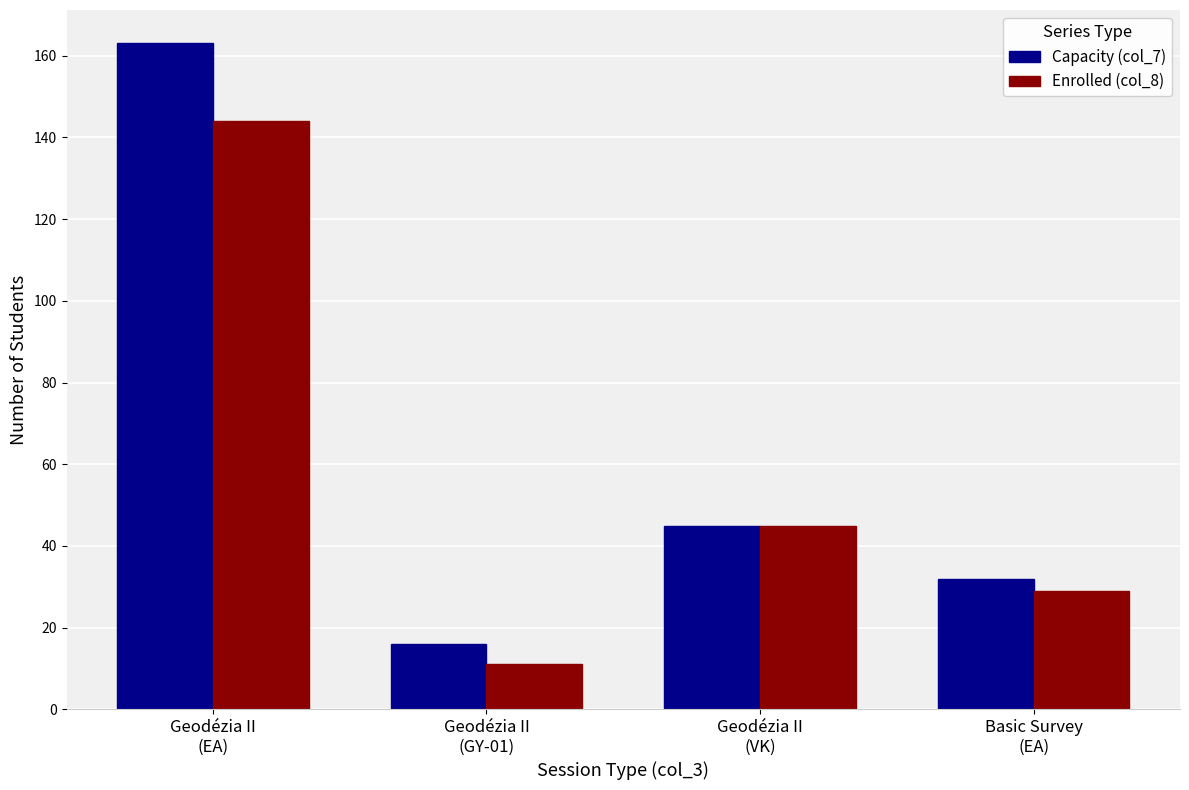

Which series has the widest spread of values?

Capacity (col_7)